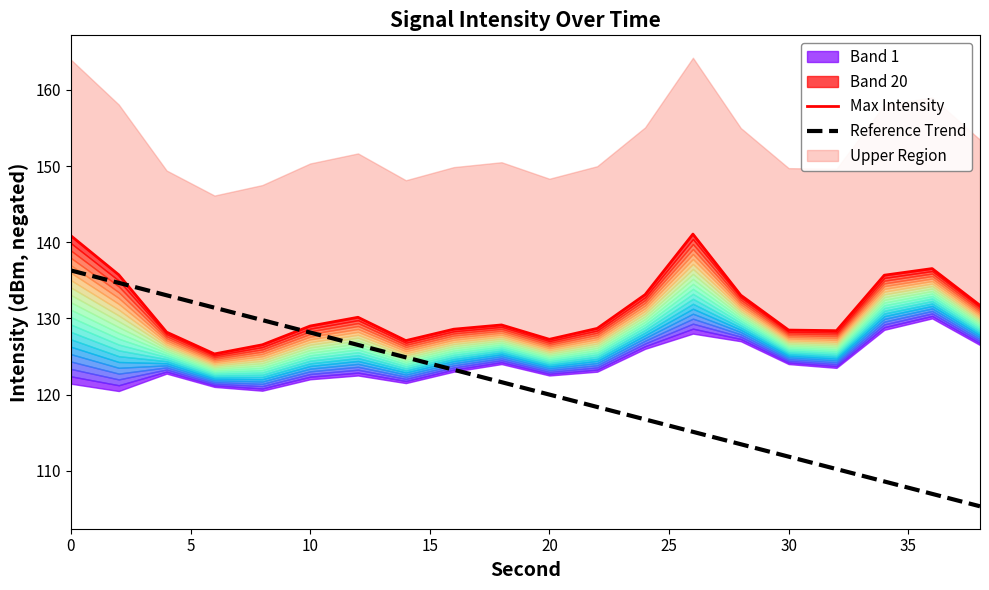

True or false: Reference Trend has a value of 120.0 at 20.

True